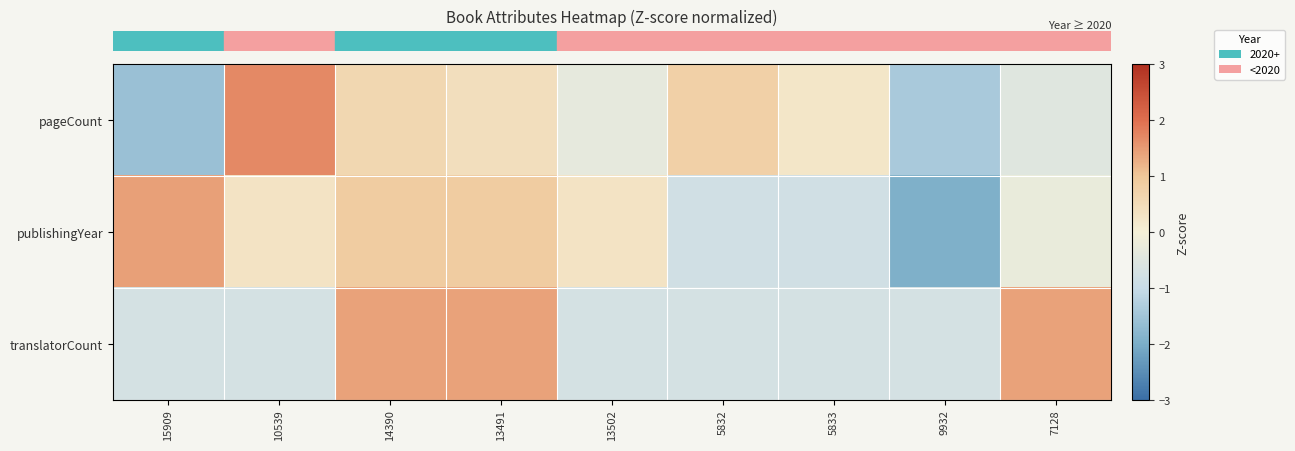

Which has a higher value, 15909 or 13502?

13502